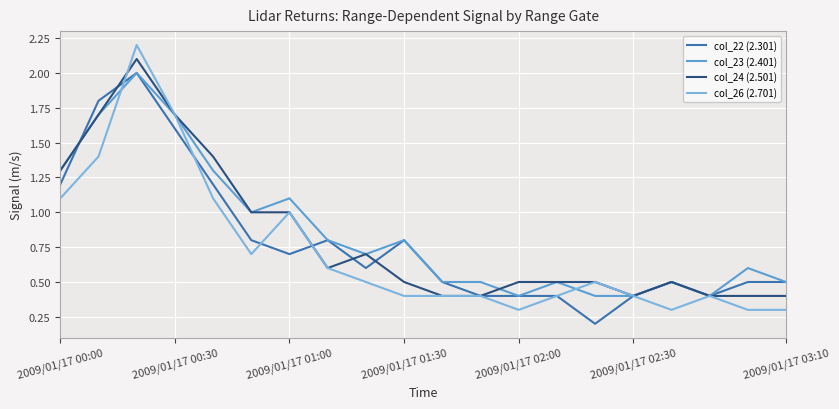

What is the maximum value shown in the chart?

2.2